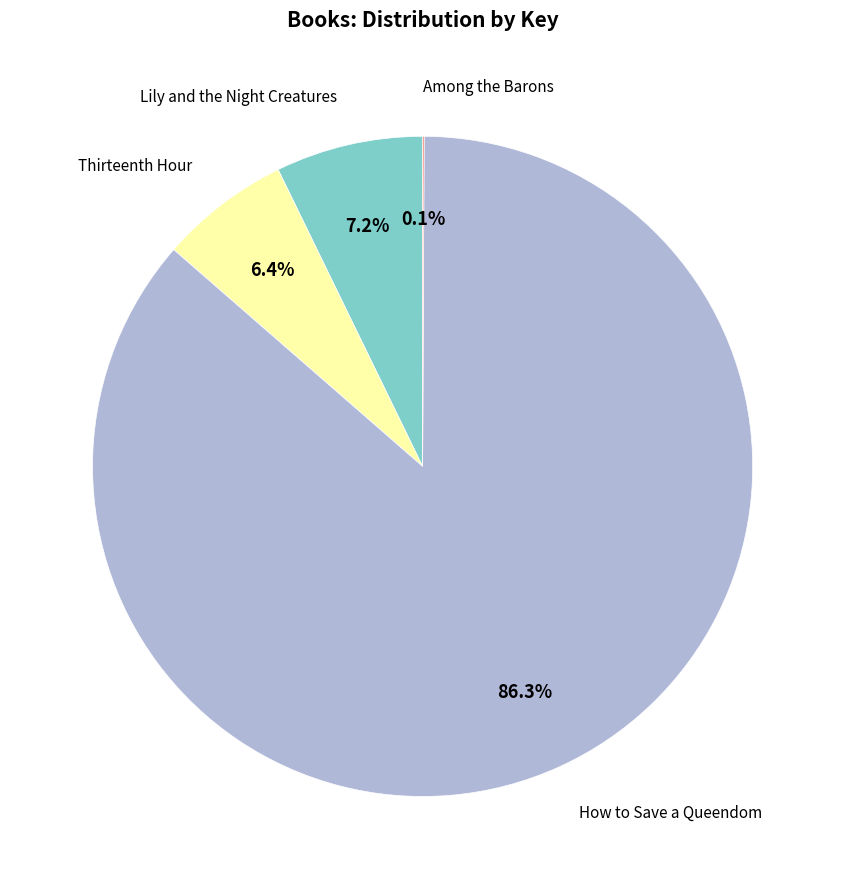

Does any single category account for the majority?

Yes